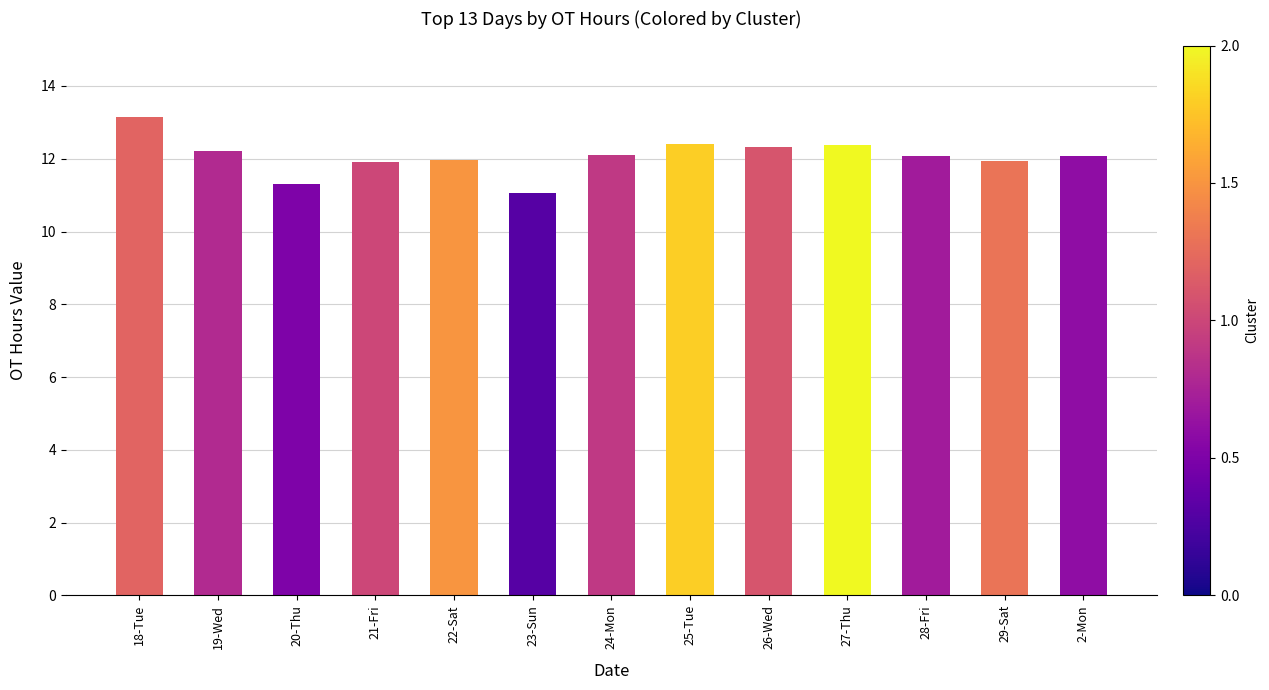

What is the sum of the values at 24-Mon and 27-Thu?

24.5